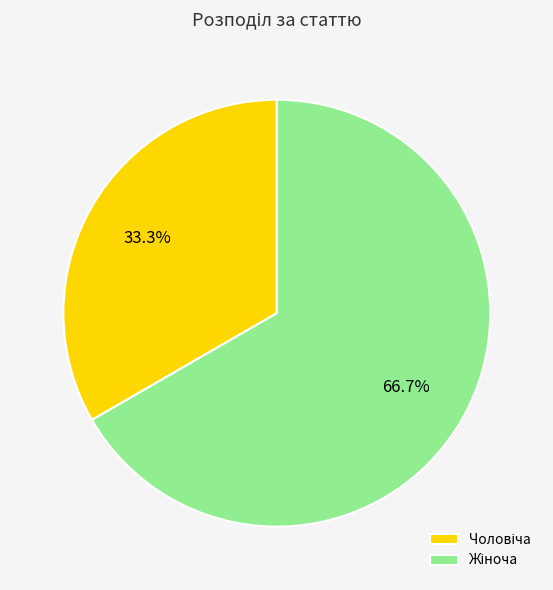

Does any single category account for the majority?

Yes